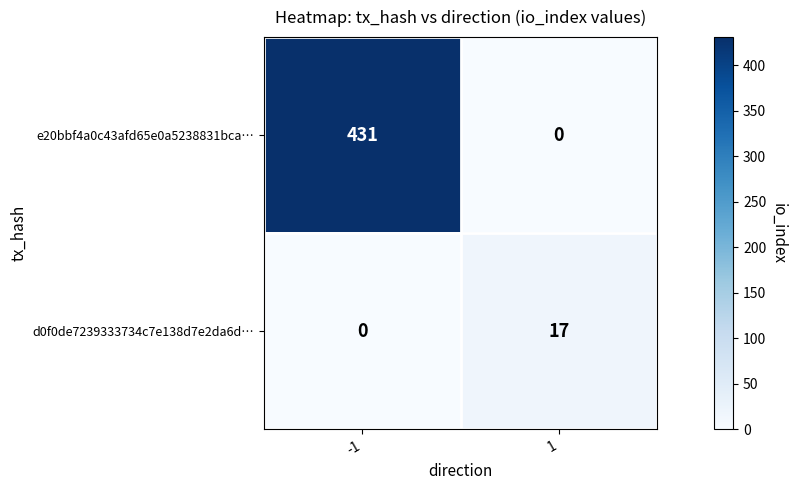

Rank the series at -1 from highest to lowest value.

e20bbf4a0c43afd65e0a5238831bca…, d0f0de7239333734c7e138d7e2da6d…